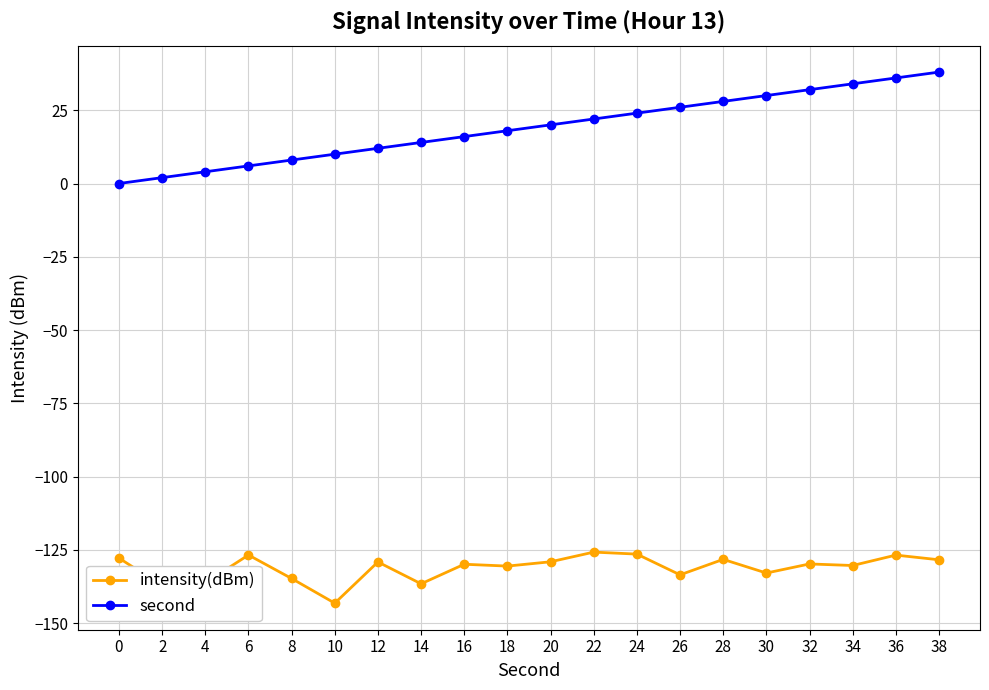

List the labels in order of second value, largest first.

38, 36, 34, 32, 30, 28, 26, 24, 22, 20, 18, 16, 14, 12, 10, 8, 6, 4, 2, 0